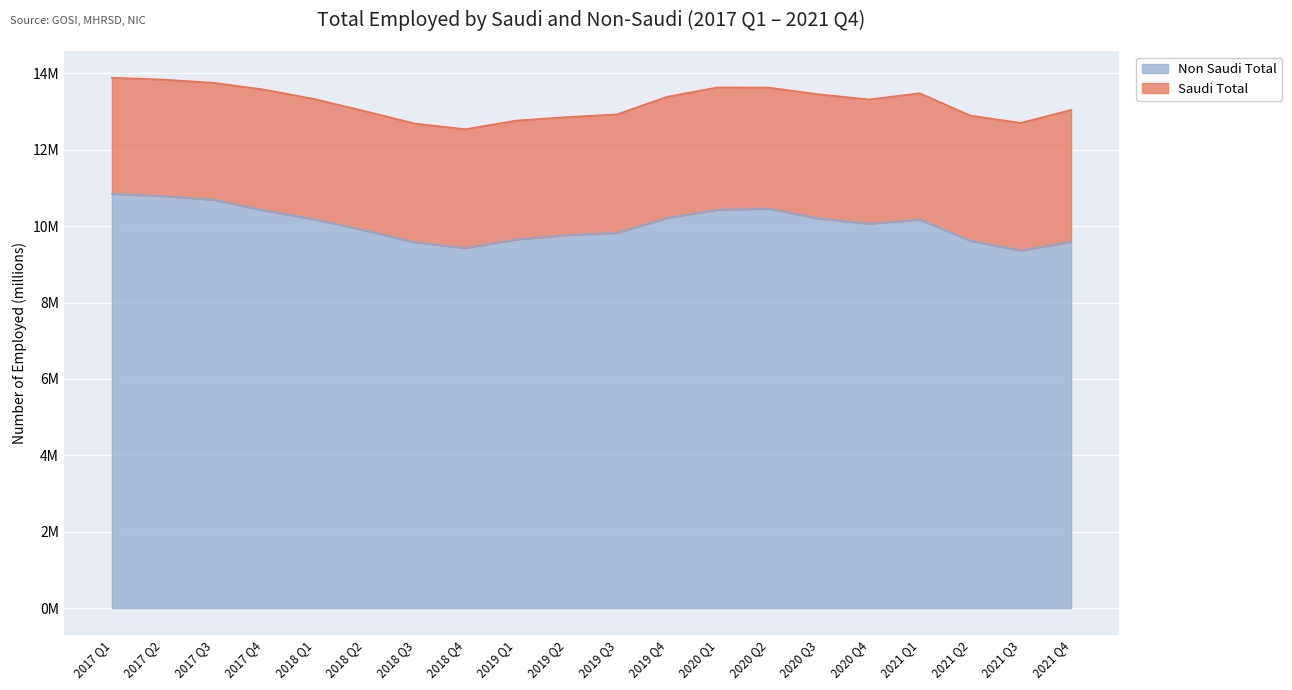

Between 2018 Q3 and 2019 Q1, which is larger?

2019 Q1